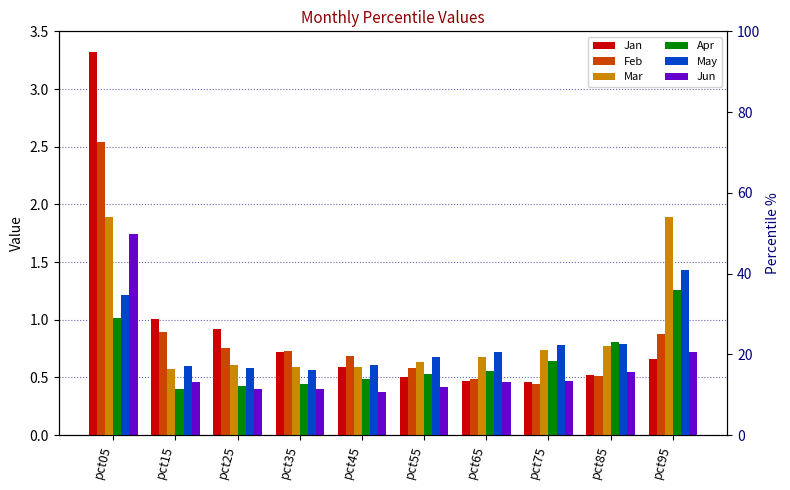

What is the sum of all Jan values?

9.2